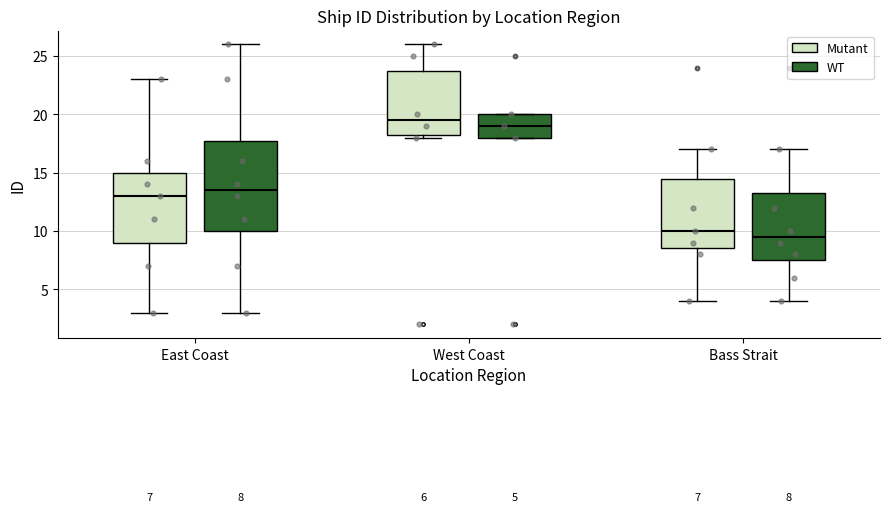

Which box's median line is the lowest?

Bass Strait (WT)